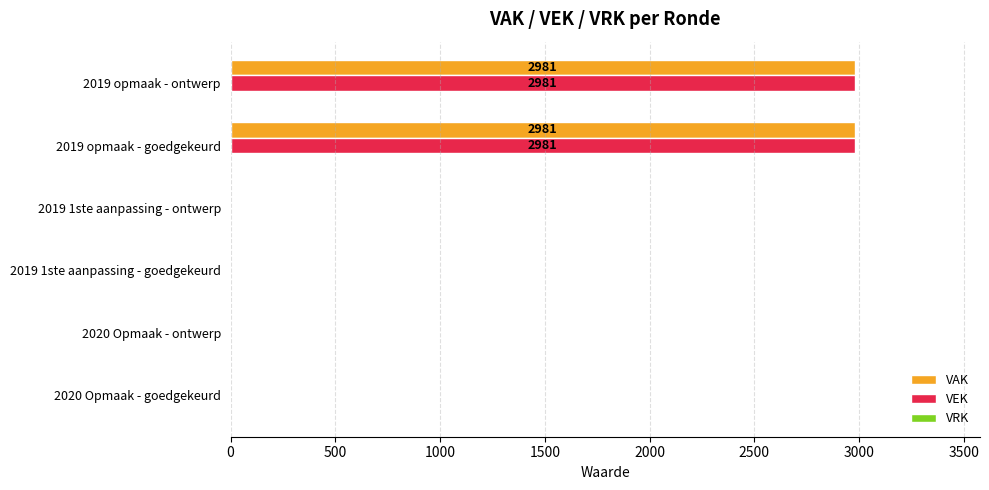

What is the sum of the VEK values at 2019 opmaak - goedgekeurd and 2019 opmaak - ontwerp?

5962